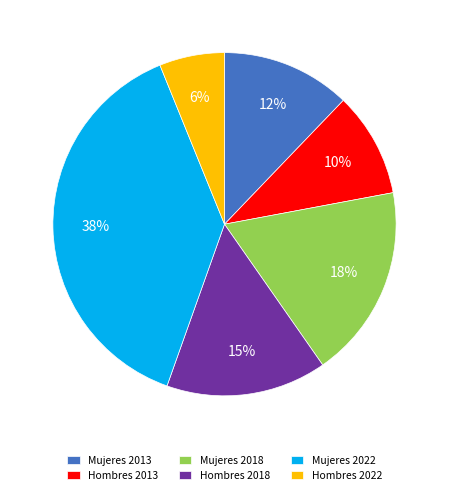

Is Mujeres 2013 the majority of the pie?

No